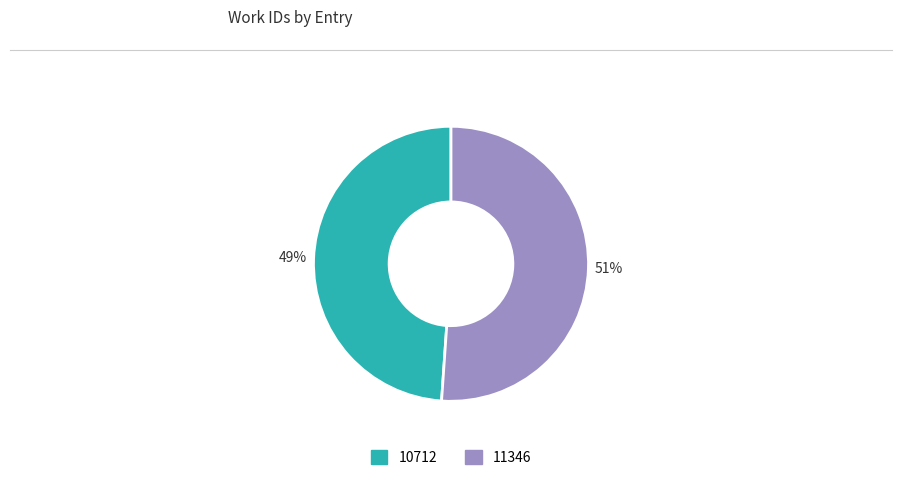

Combined, do 11346 and 10712 account for over 50%?

Yes